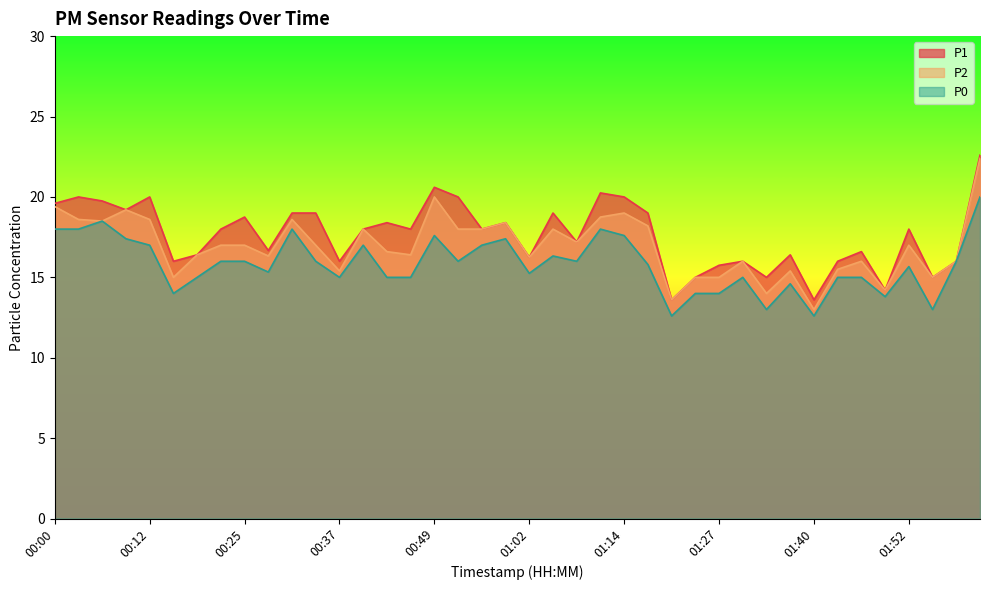

True or false: P1 and P2 cross at least once.

False